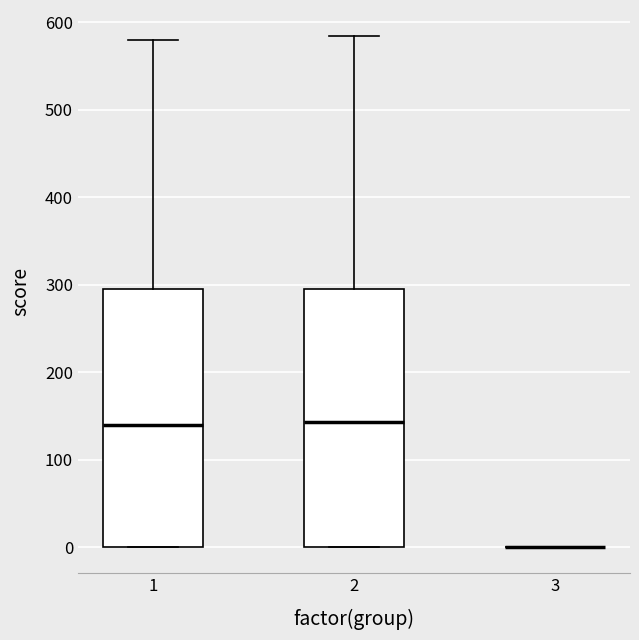

Where is the upper edge of the box at x = 1 on the y-axis? The values are not printed on the chart, so give them approximately, as read against the axis.

300